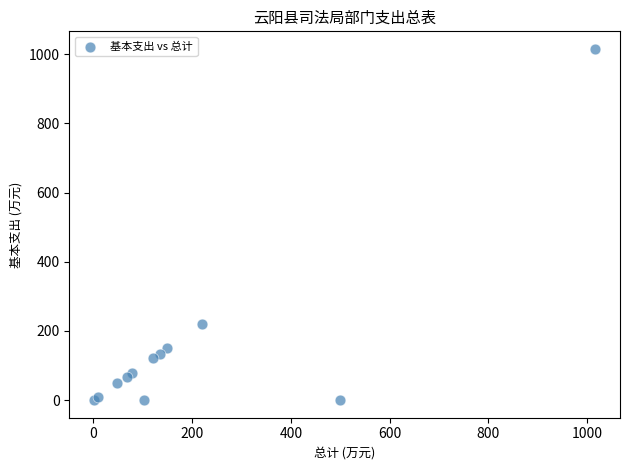

What Y value in the scatter plot is closest to 507?

219.8